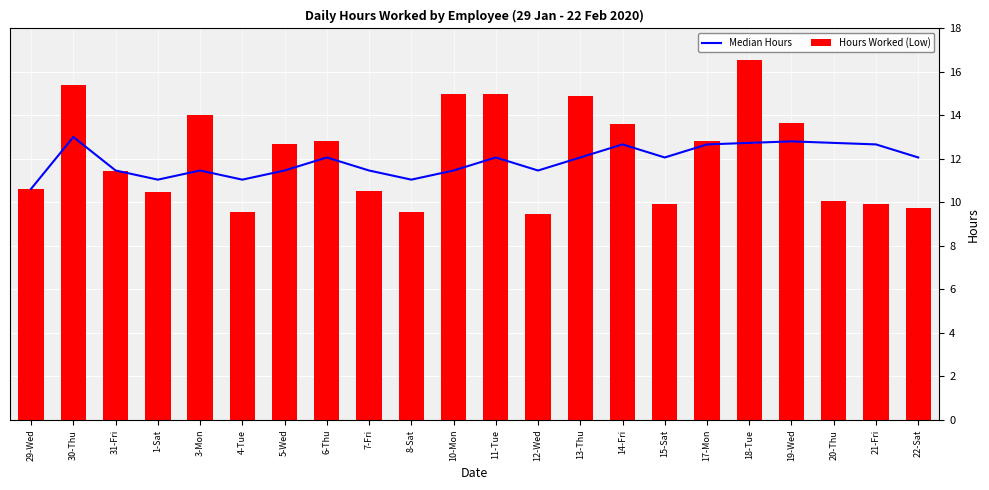

At how many categories does at least one series exceed 14?

6